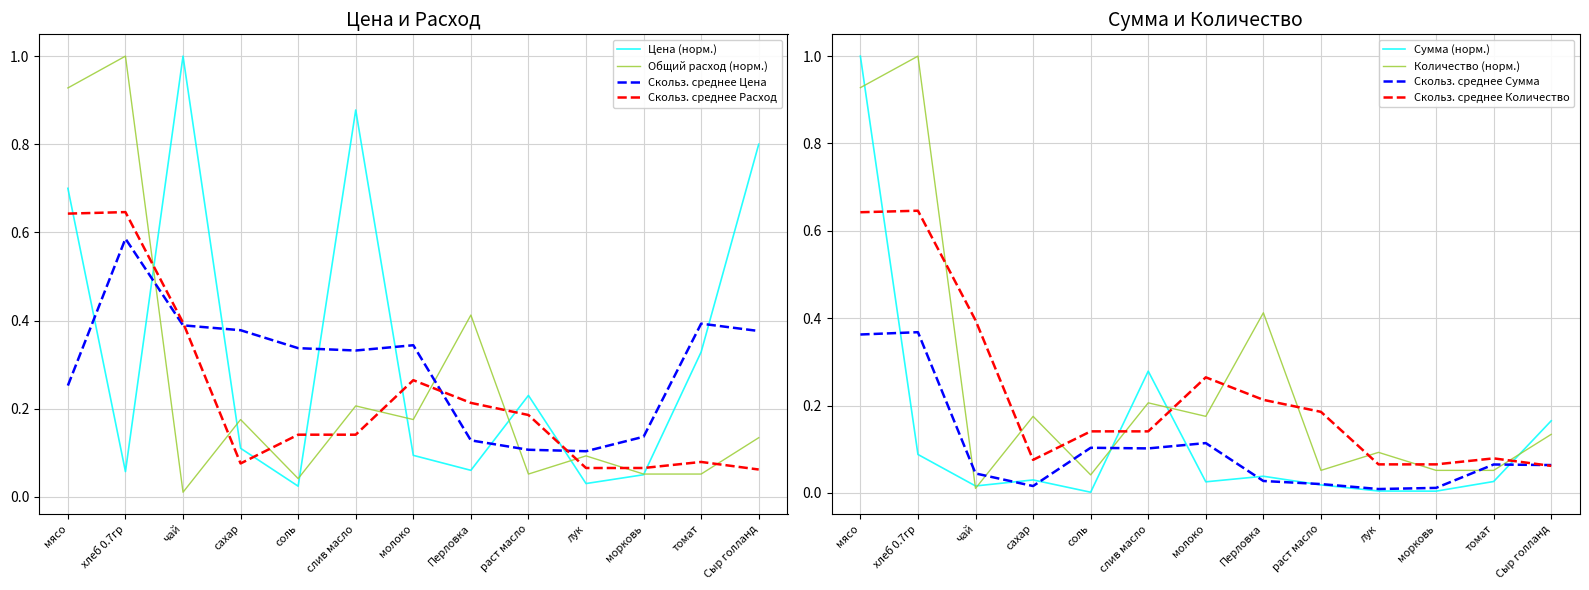

Where is the first local maximum for Количество на порцию?

хлеб 0.7гр